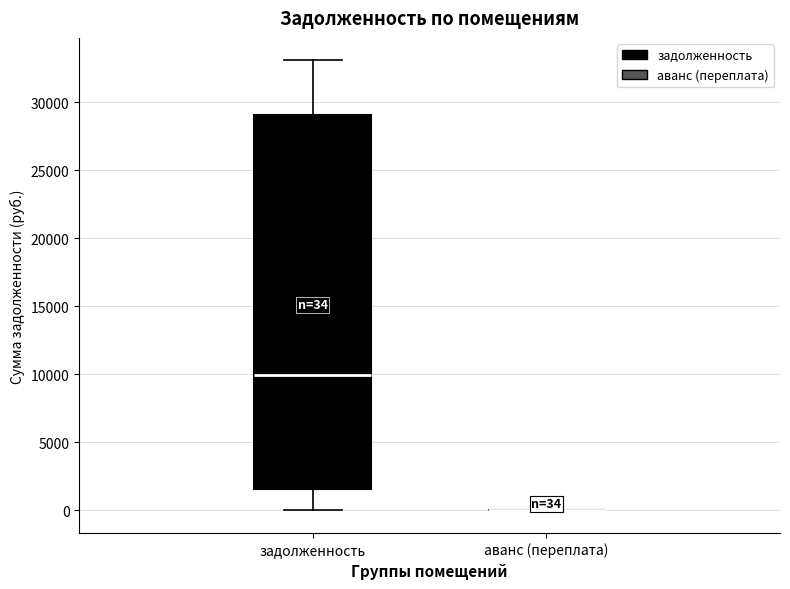

Which box is the tallest, from its lower edge to its upper edge?

задолженность